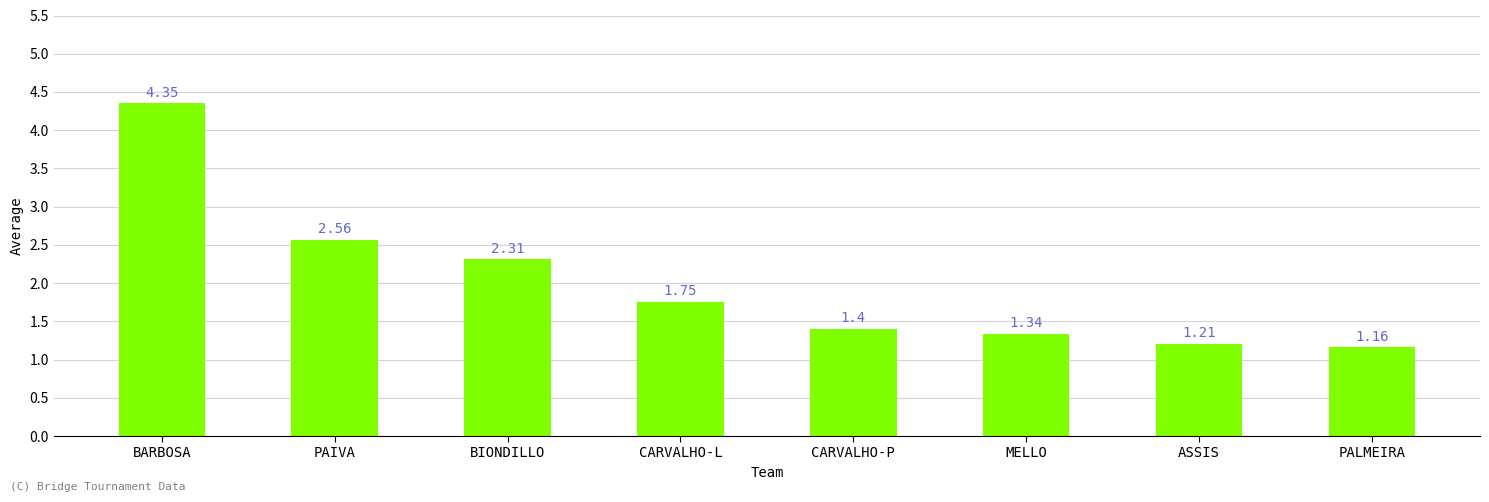

At which label is the value closest to 2?

CARVALHO-L